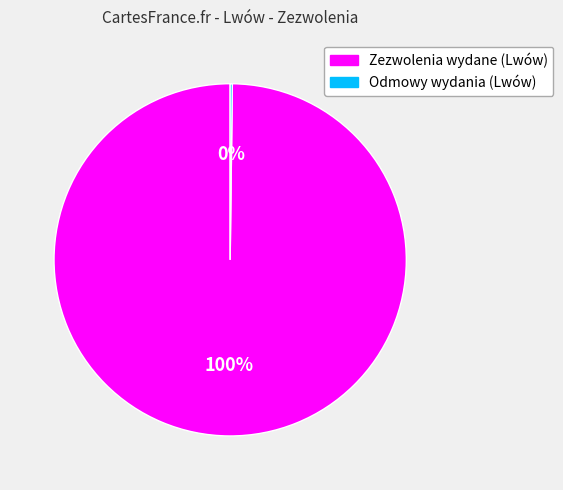

The Zezwolenia wydane (Lwów) slice represents 88% of the pie. True or false?

False